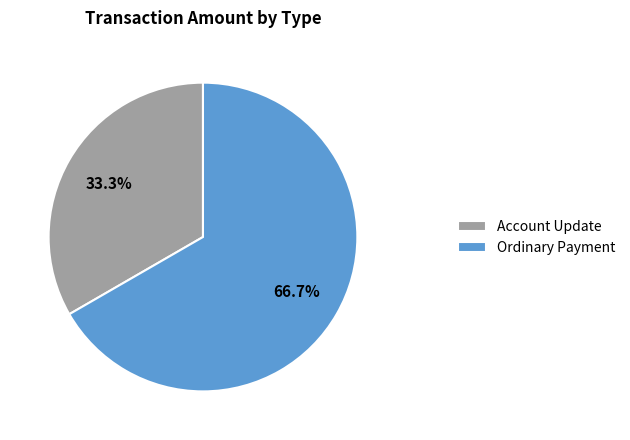

The Account Update slice represents 33% of the pie. True or false?

True